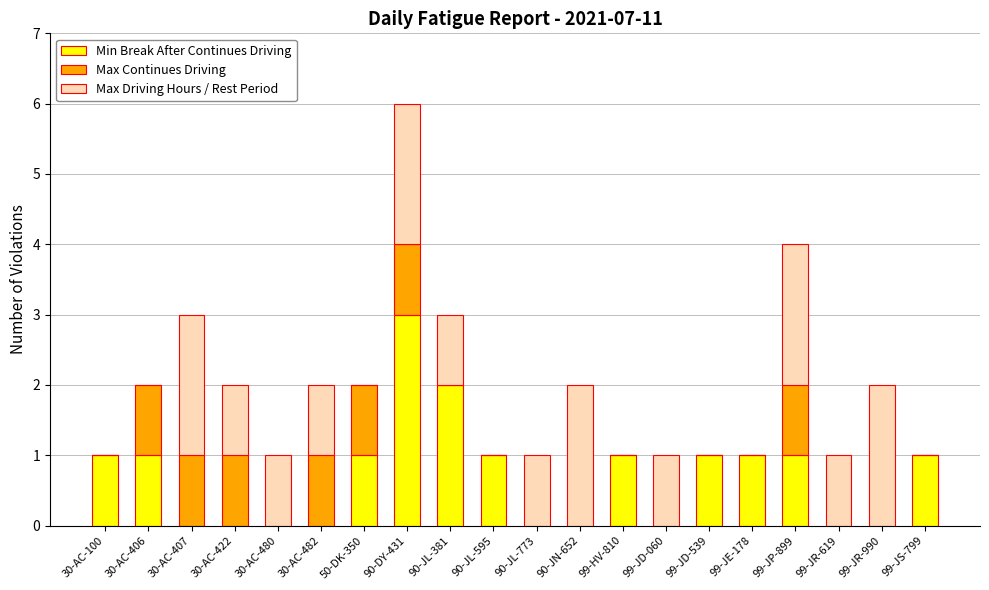

What is the total value across all series at 30-AC-407?

3